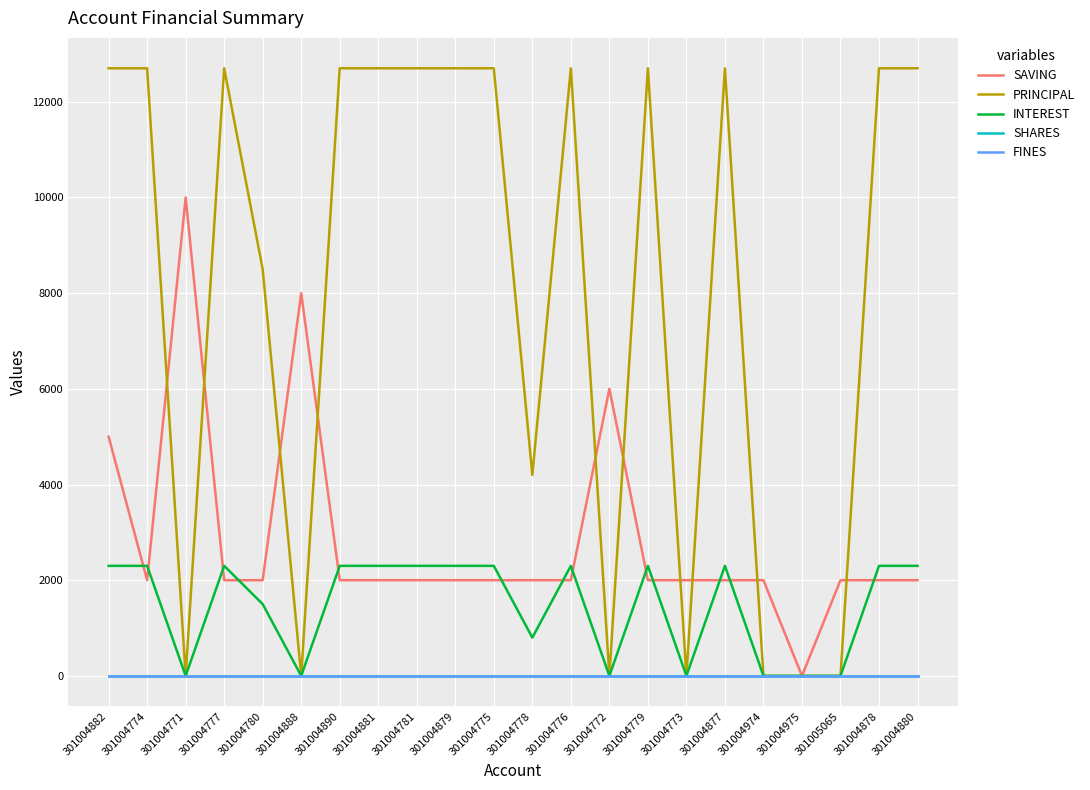

Which series has the largest range (max minus min)?

PRINCIPAL